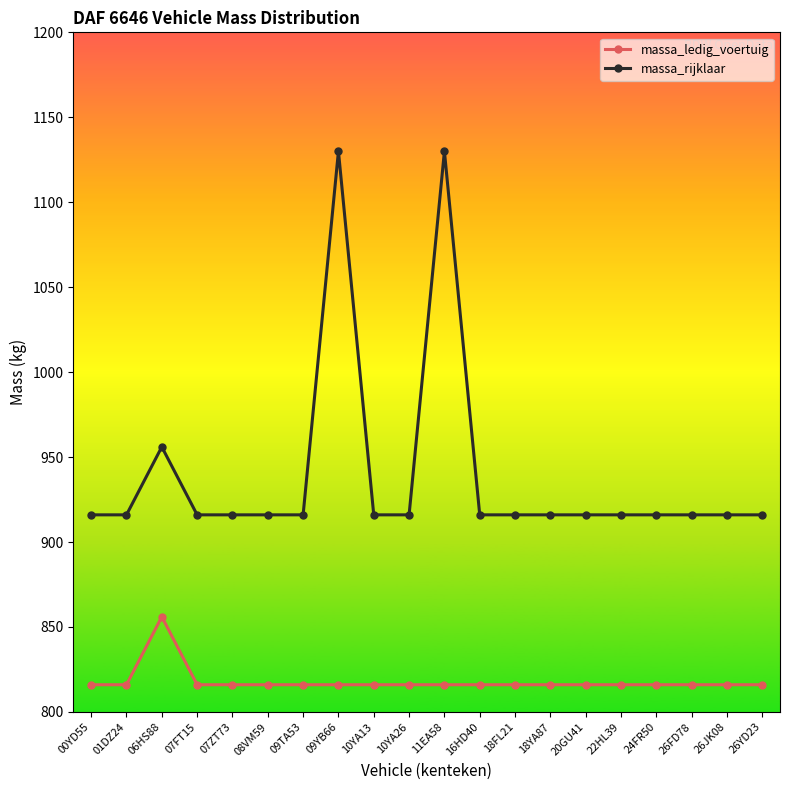

What is the sum of the massa_ledig_voertuig values at 09YB66 and 08VM59?

1632